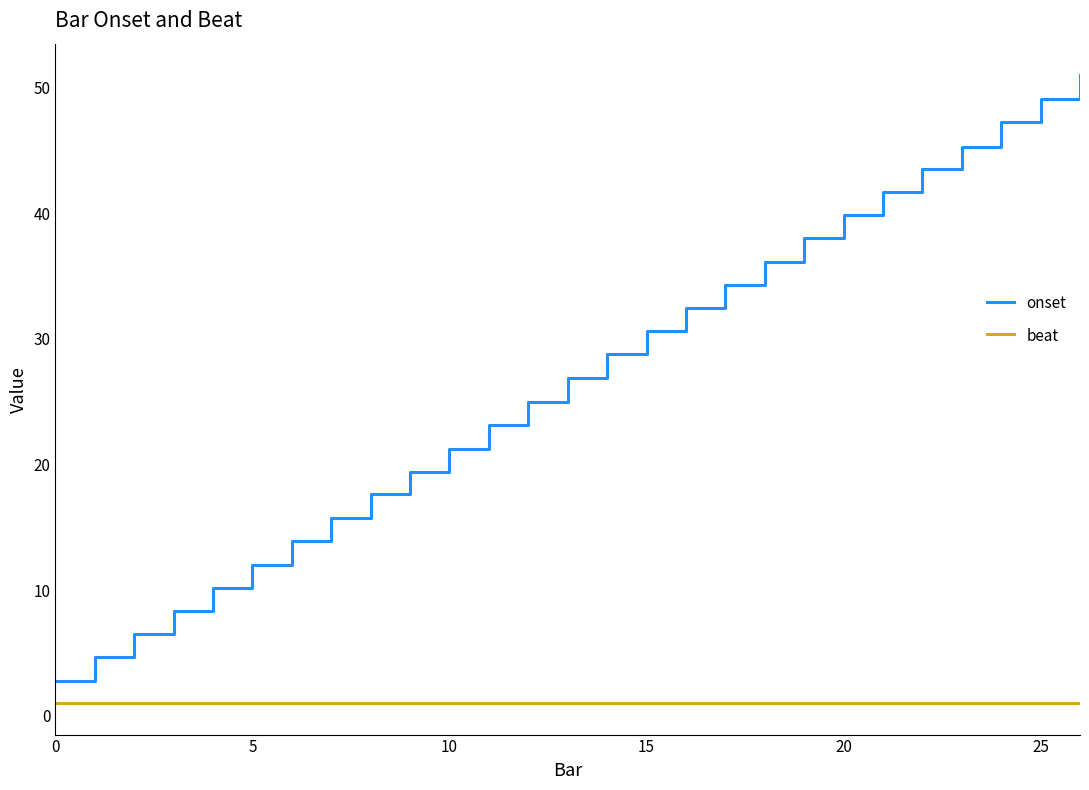

Reading right to left, extract all data points from this chart.

onset: 51.0	49.1	47.3	45.3	43.5	41.7	39.9	38.0	36.1	34.3	32.4	30.6	28.8	26.9	25.0	23.1	21.3	19.4	17.6	15.7	13.9	12.0	10.2	8.4	6.5	4.6	2.8
beat: 1.0	1.0	1.0	1.0	1.0	1.0	1.0	1.0	1.0	1.0	1.0	1.0	1.0	1.0	1.0	1.0	1.0	1.0	1.0	1.0	1.0	1.0	1.0	1.0	1.0	1.0	1.0